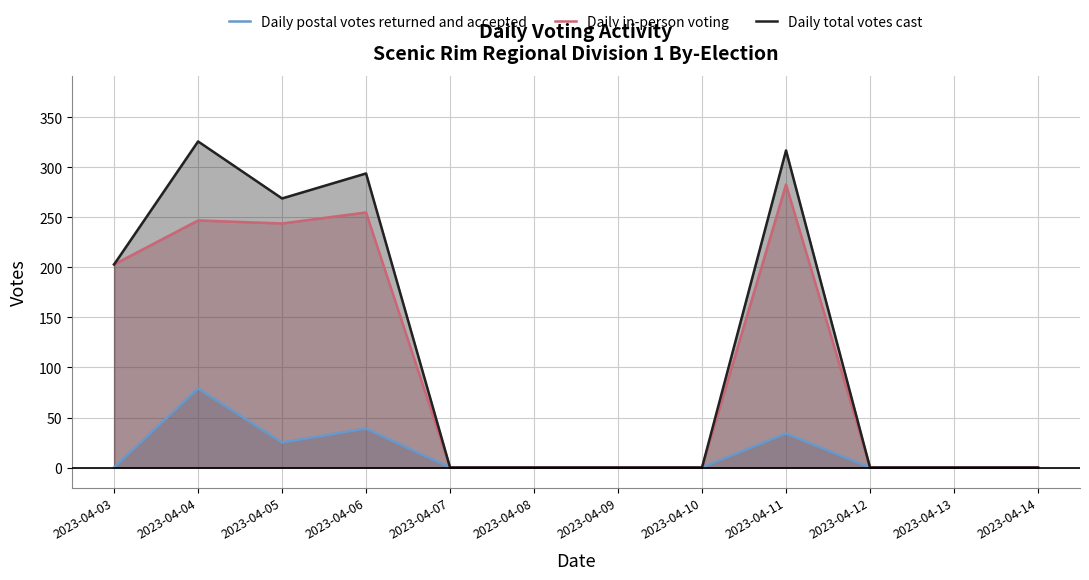

In Daily postal votes returned and accepted, how many points are lower than both neighbors (excluding endpoints)?

1